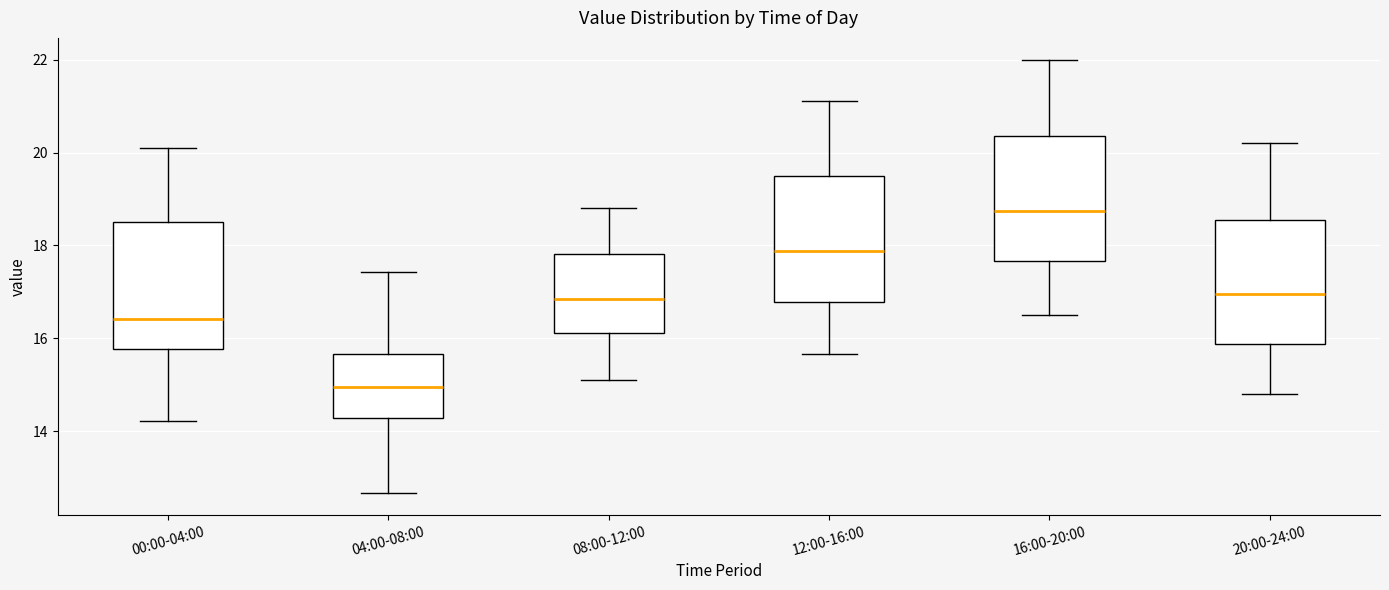

Where is the lower edge of the box for 12:00-16:00 on the y-axis? The values are not printed on the chart, so give them approximately, as read against the axis.

16.8